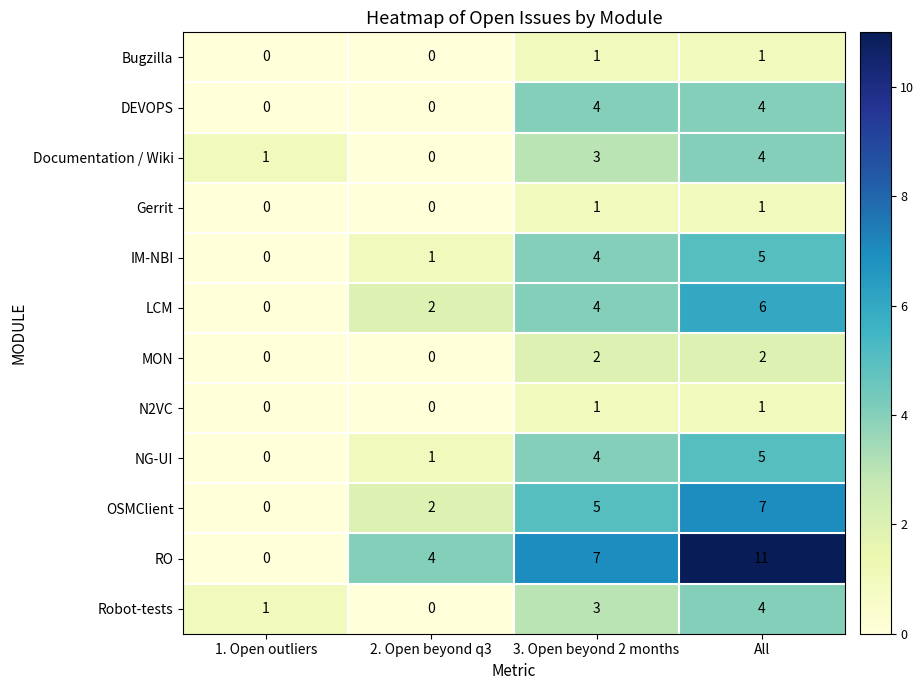

Which series has the largest total across all categories?

RO